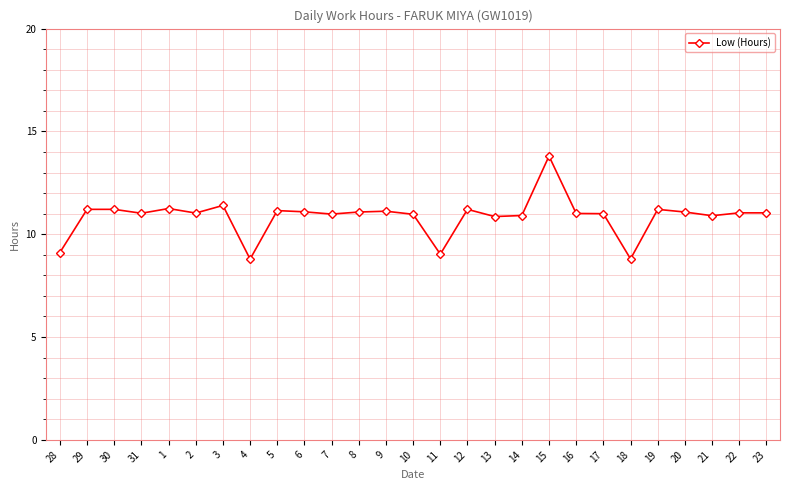

What is the approximate value at 29?

11.2